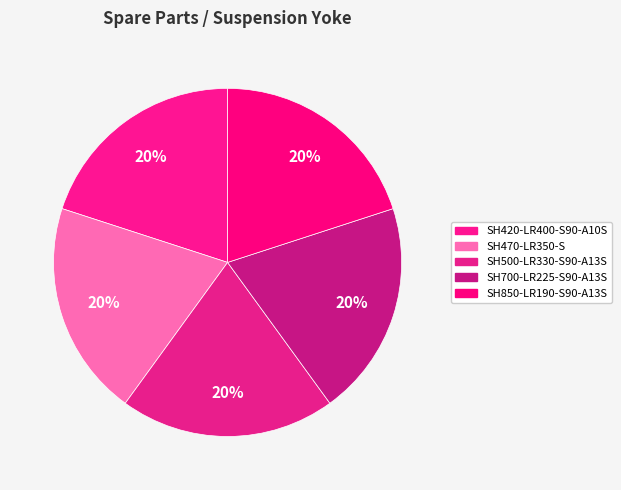

Does any single category account for the majority?

No